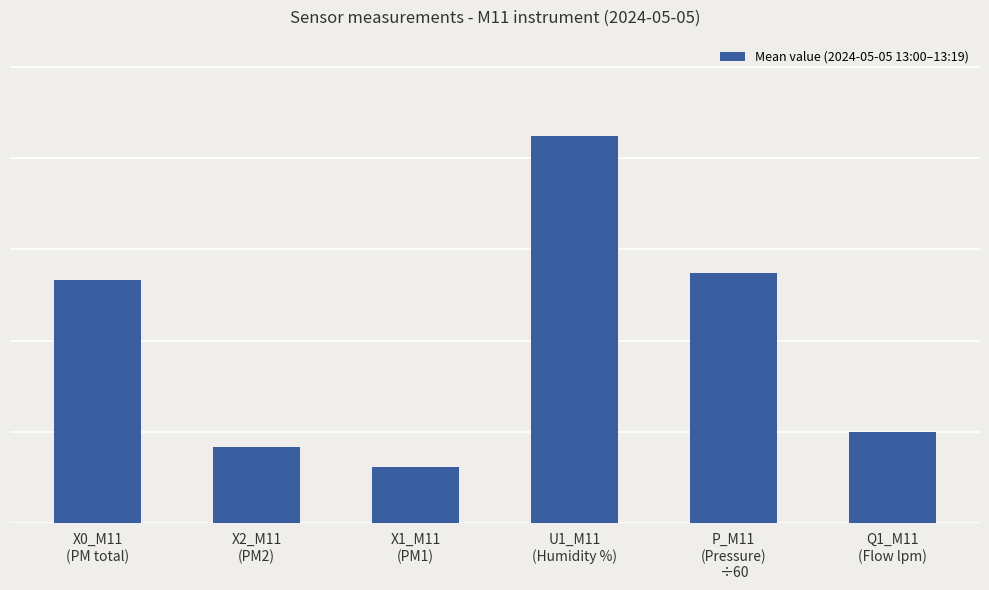

What is the sum of the values at U1_M11
(Humidity %) and P_M11
(Pressure)
÷60?

34.9